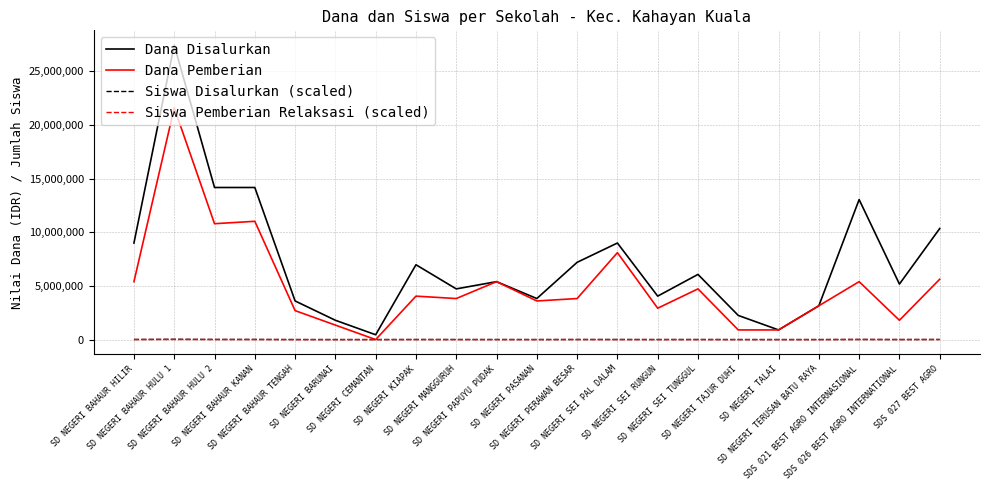

Where does the Siswa Pemberian Relaksasi (scaled) series first go above 1600?

SD NEGERI BAHAUR HILIR